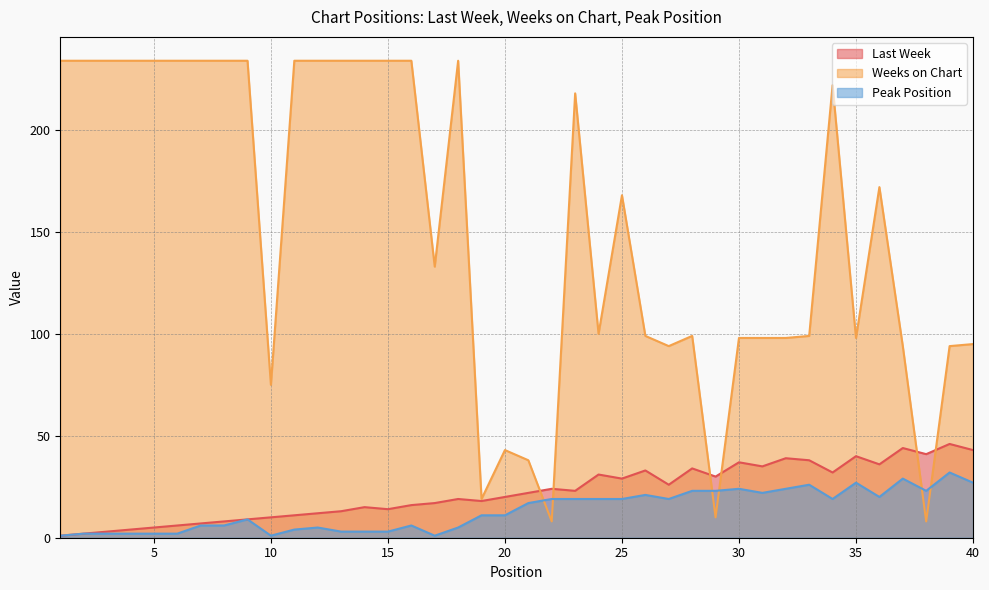

The value of Last Week at 6 is 3. True or false?

False